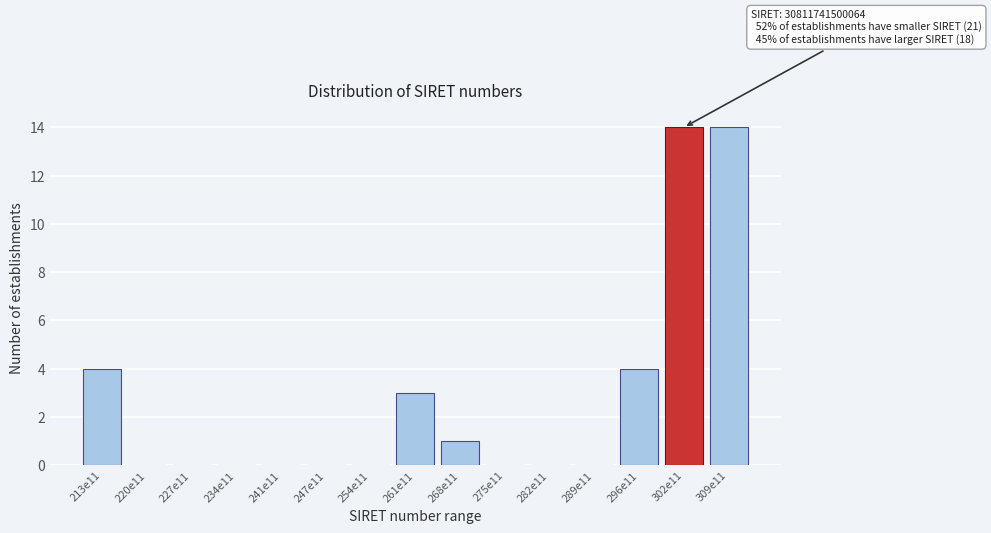

Reading right to left, transcribe all the data shown in this chart.

309e11=14	302e11=14	296e11=4	289e11=0	282e11=0	275e11=0	268e11=1	261e11=3	254e11=0	247e11=0	241e11=0	234e11=0	227e11=0	220e11=0	213e11=4